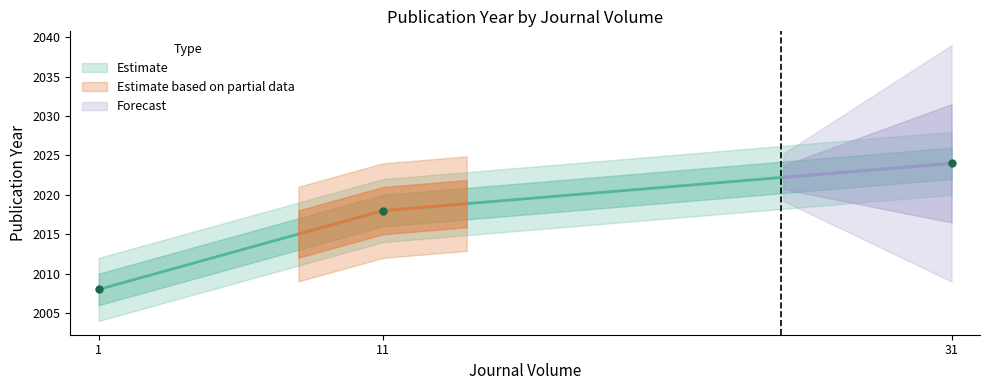

Rank the categories by value from highest to lowest.

31, 11, 1